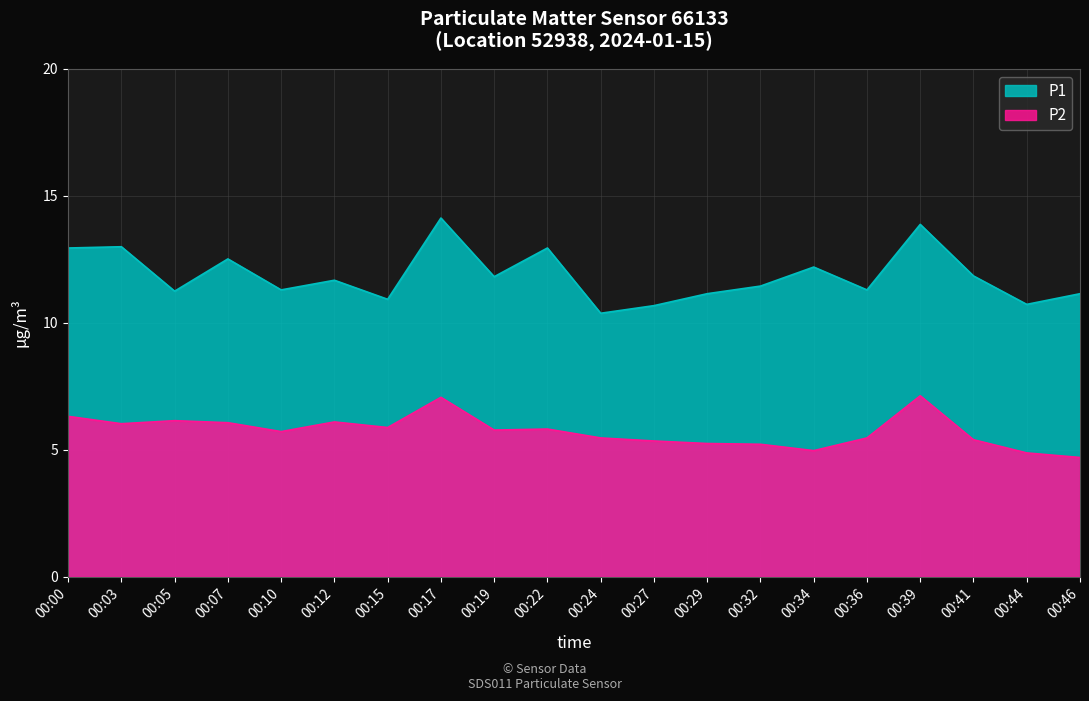

At which label does P2 first exceed 5?

00:00